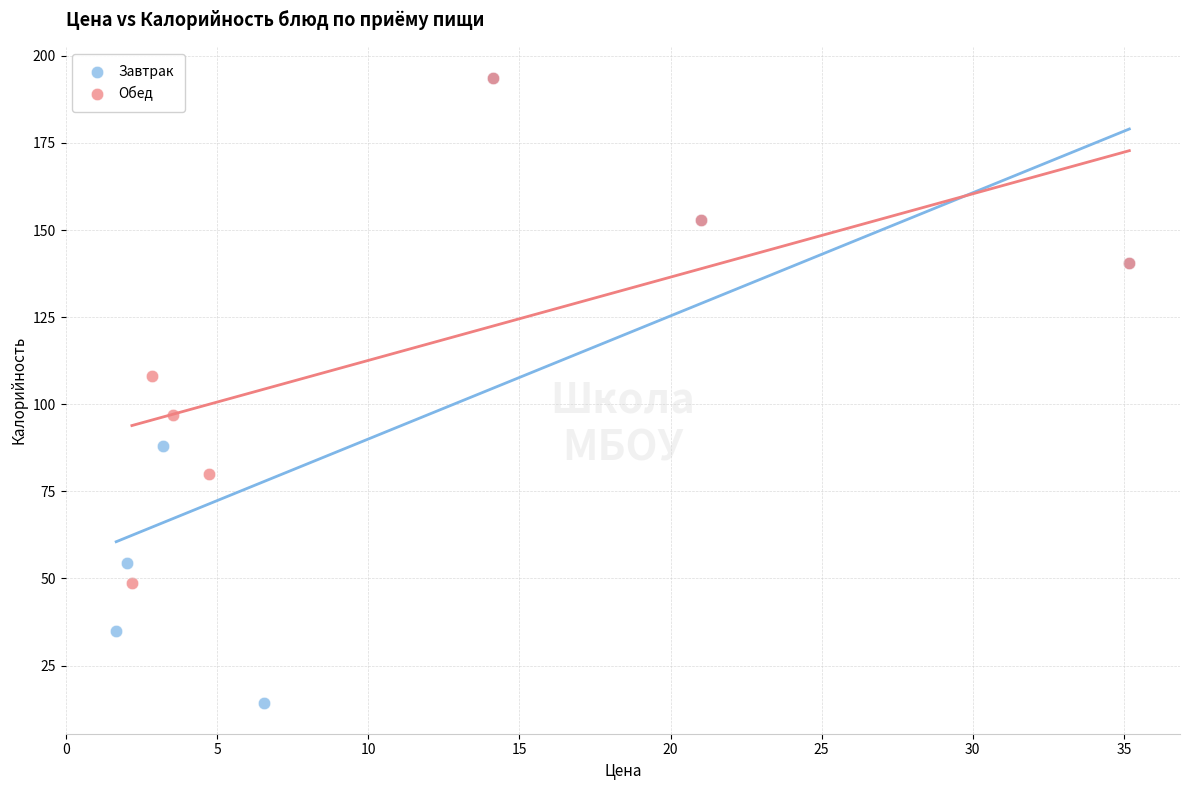

Which series contains the lowest Y value?

Завтрак